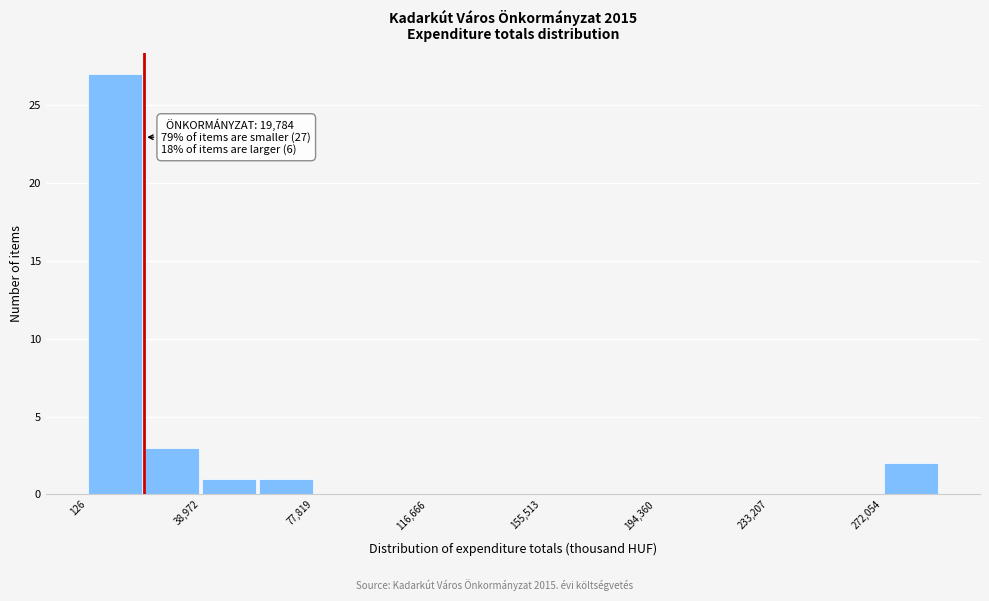

Read against the x-axis, roughly where is the centre of the tallest bar?

10000